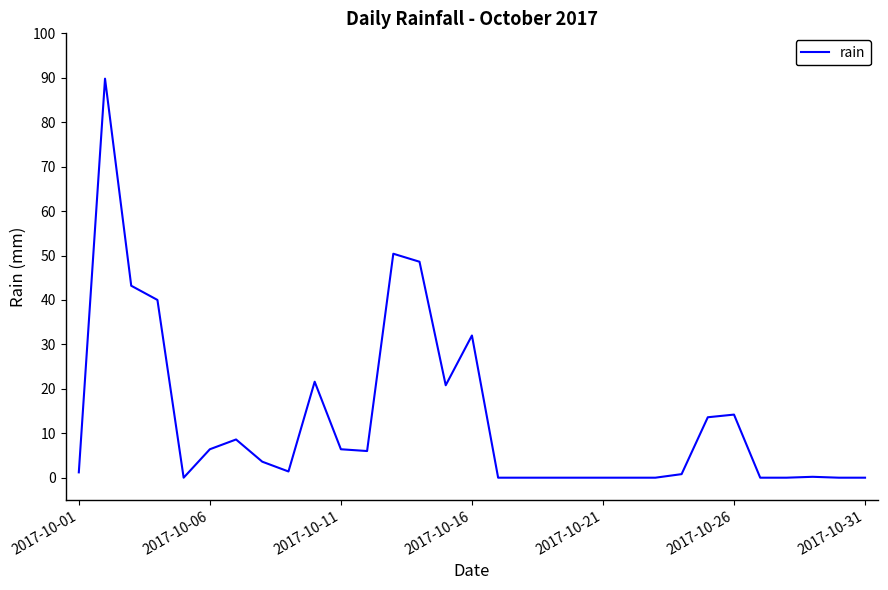

How many lines are shown in the chart?

1